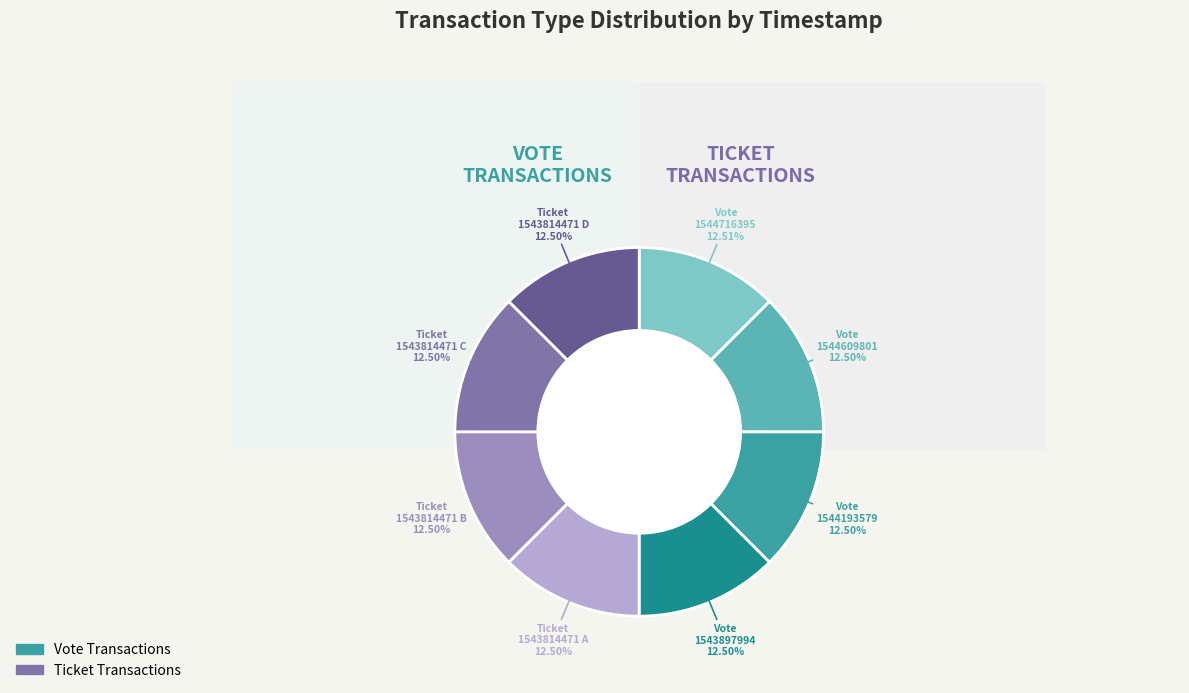

Which has a higher value, Vote or Ticket?

Vote